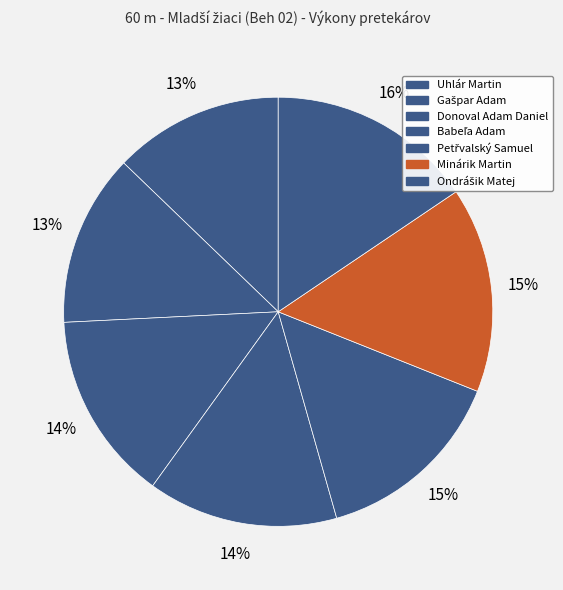

To the nearest percent, what is the difference between the Ondrášik Matej and Gašpar Adam slice percentages?

3%